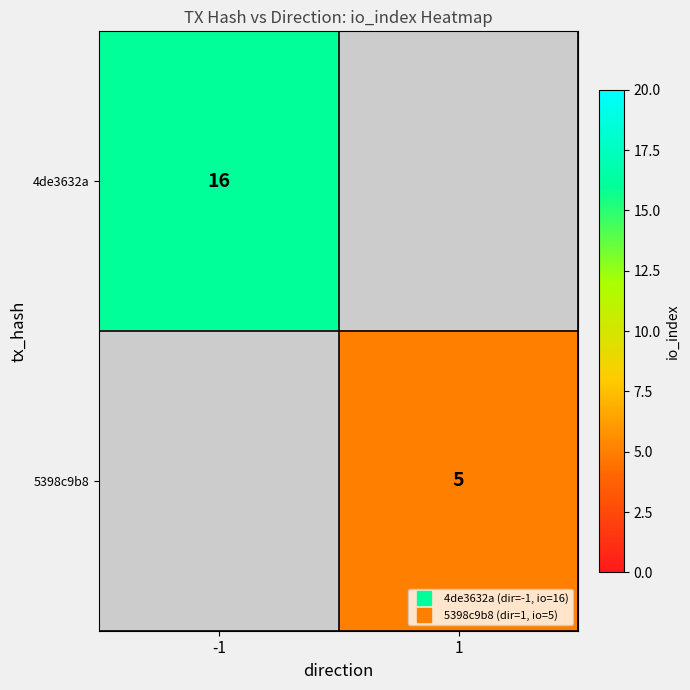

The value of 4de3632a at -1 is 6.4. True or false?

False